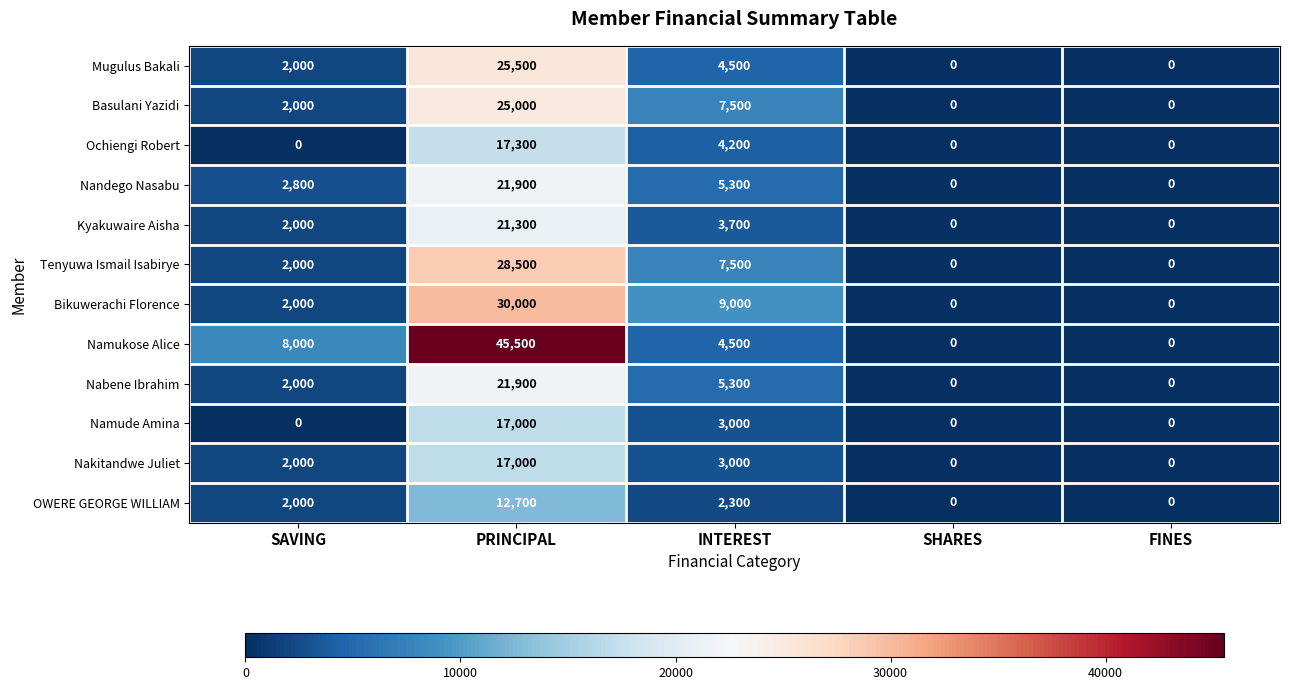

How many values in the Namukose Alice series are below 4500?

2